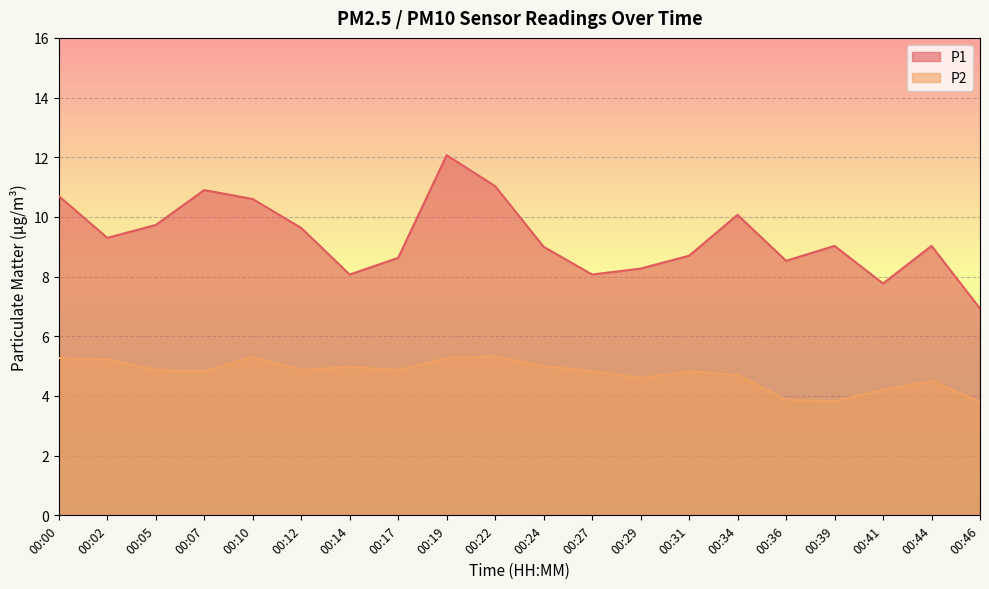

What are all the series names shown in the legend?

P1, P2